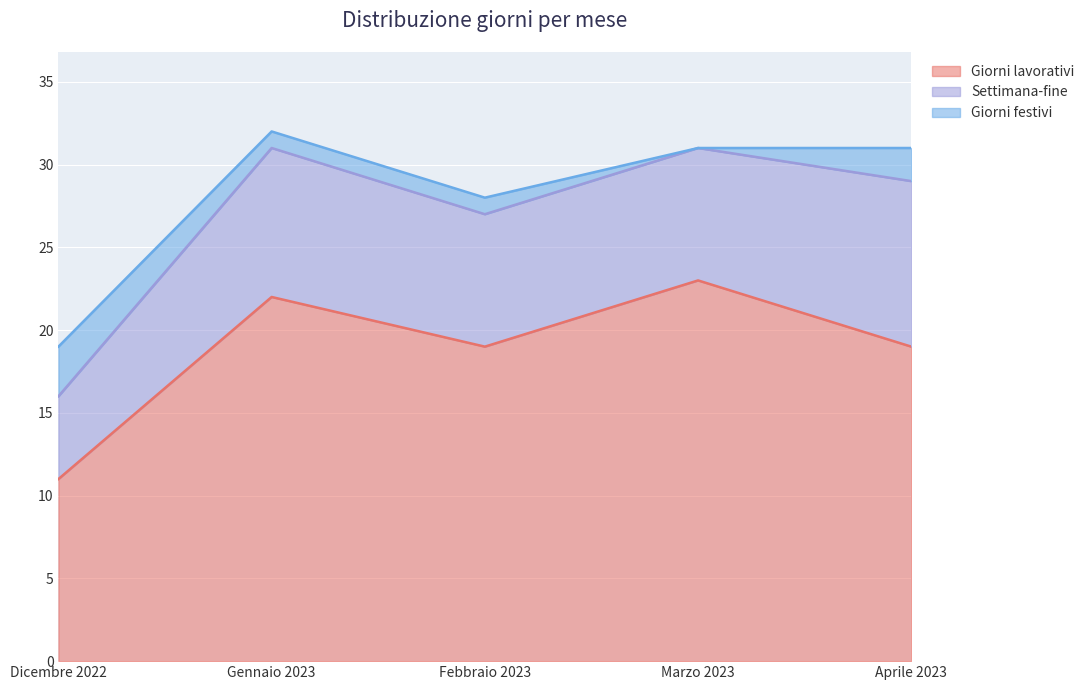

The Giorni lavorativi series shows 31 at Marzo 2023. True or false?

False